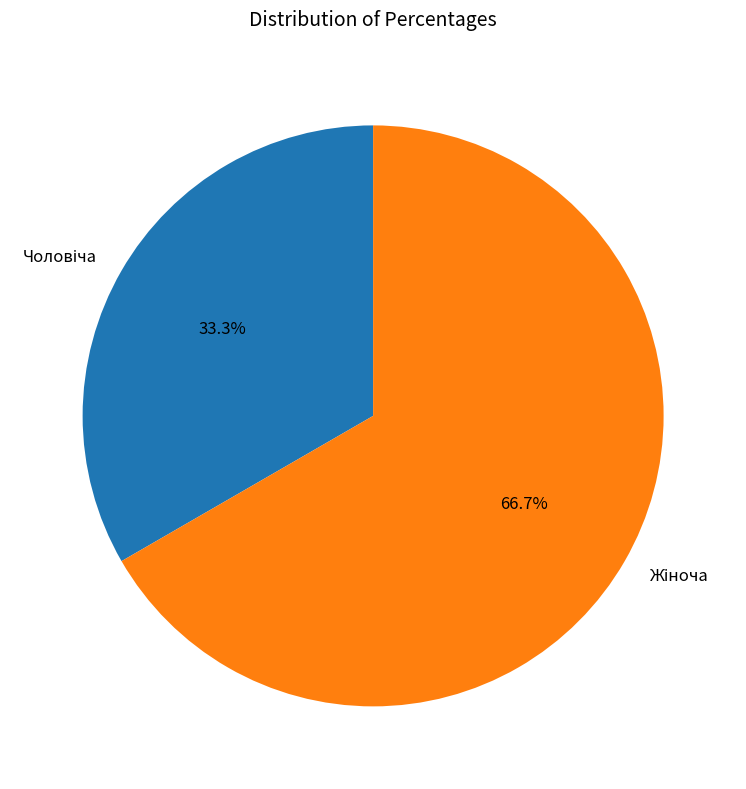

How many segments does this pie chart have?

2